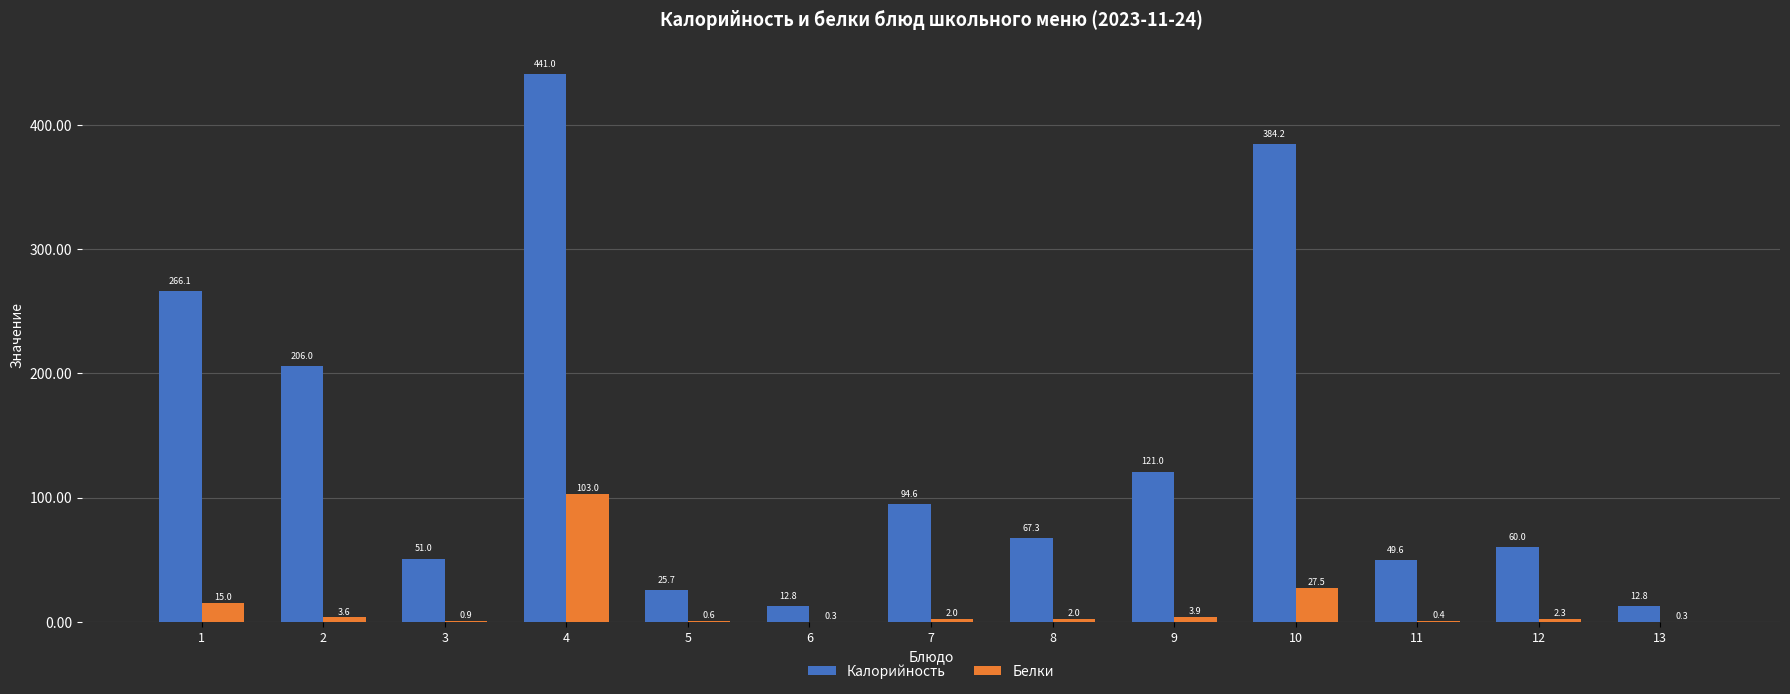

What is the approximate value of Калорийность at 11?

49.6